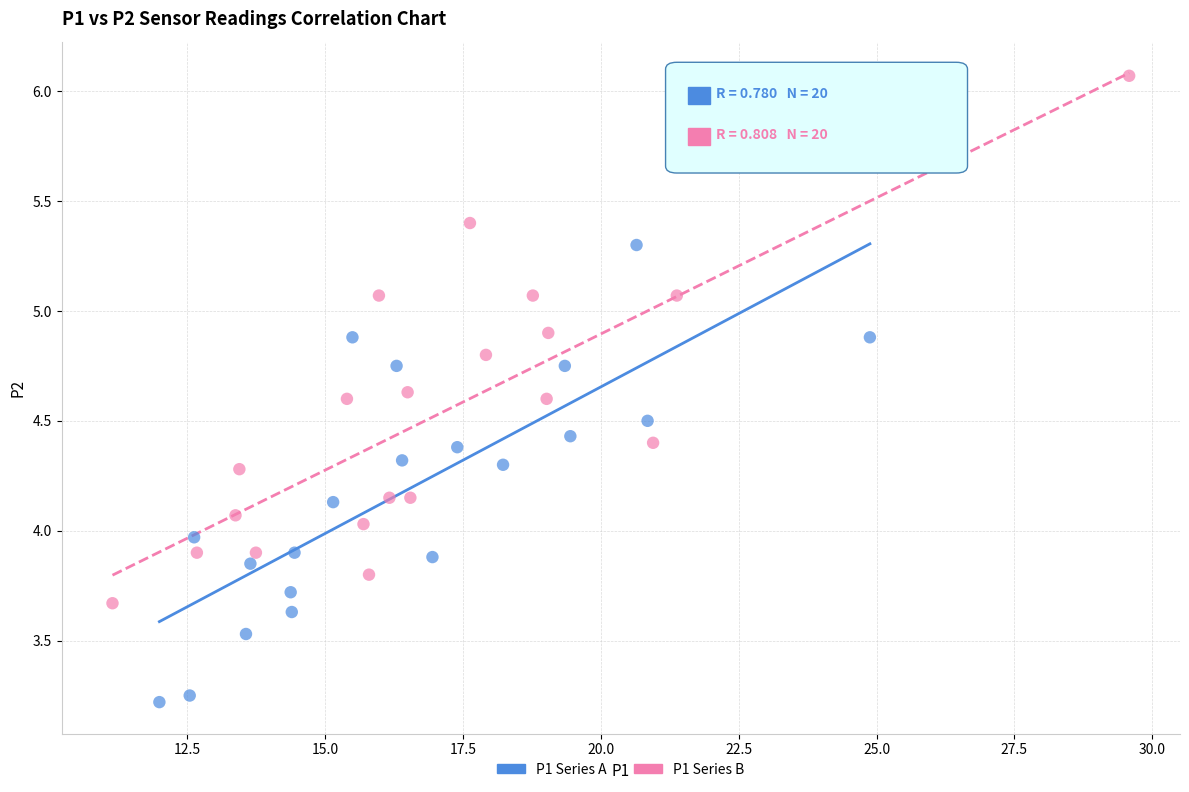

Which series reaches the minimum Y coordinate?

P1 Series A